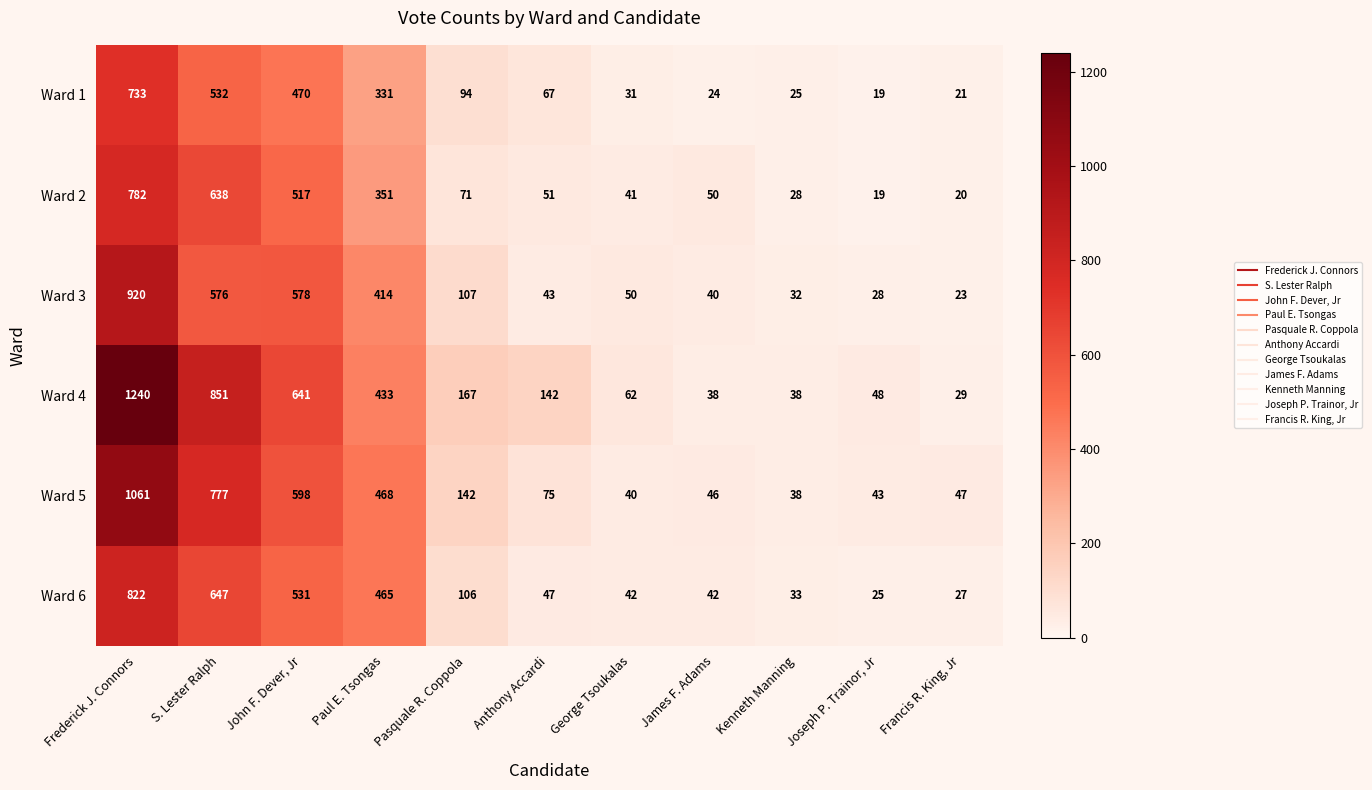

At which category is the sum across all series the highest?

Frederick J. Connors